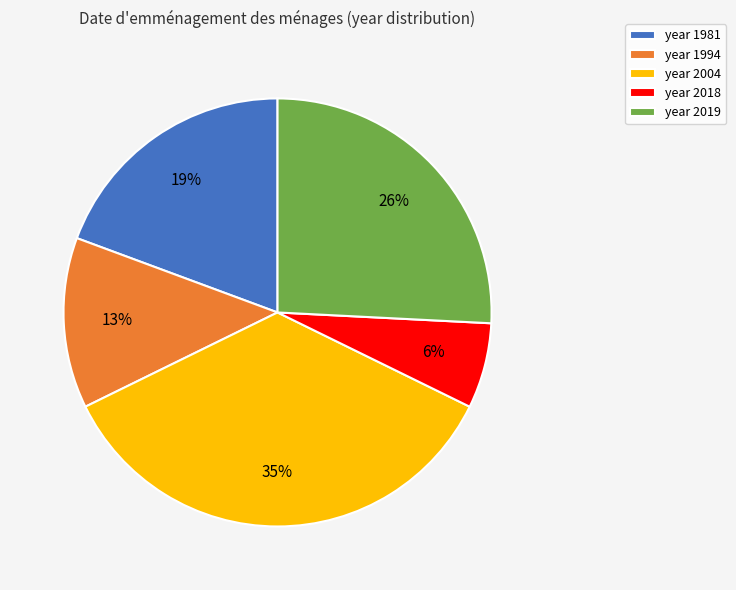

What is the largest slice in the pie chart?

year 2004